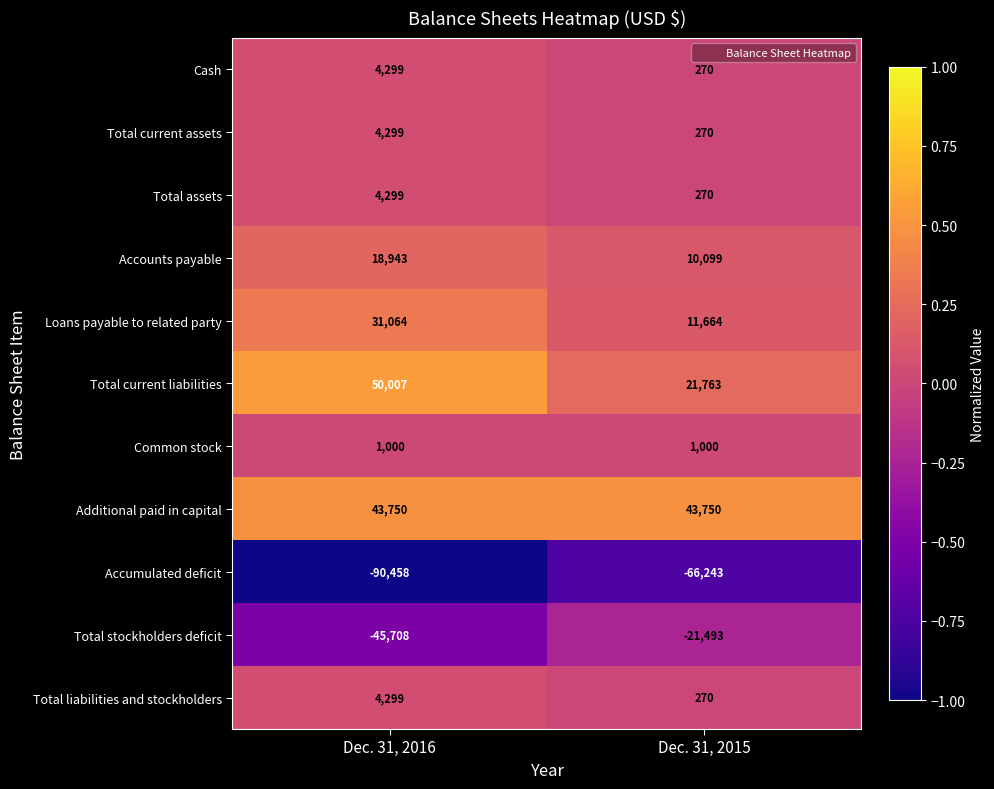

Which label corresponds to the largest value in the chart?

Dec. 31, 2016